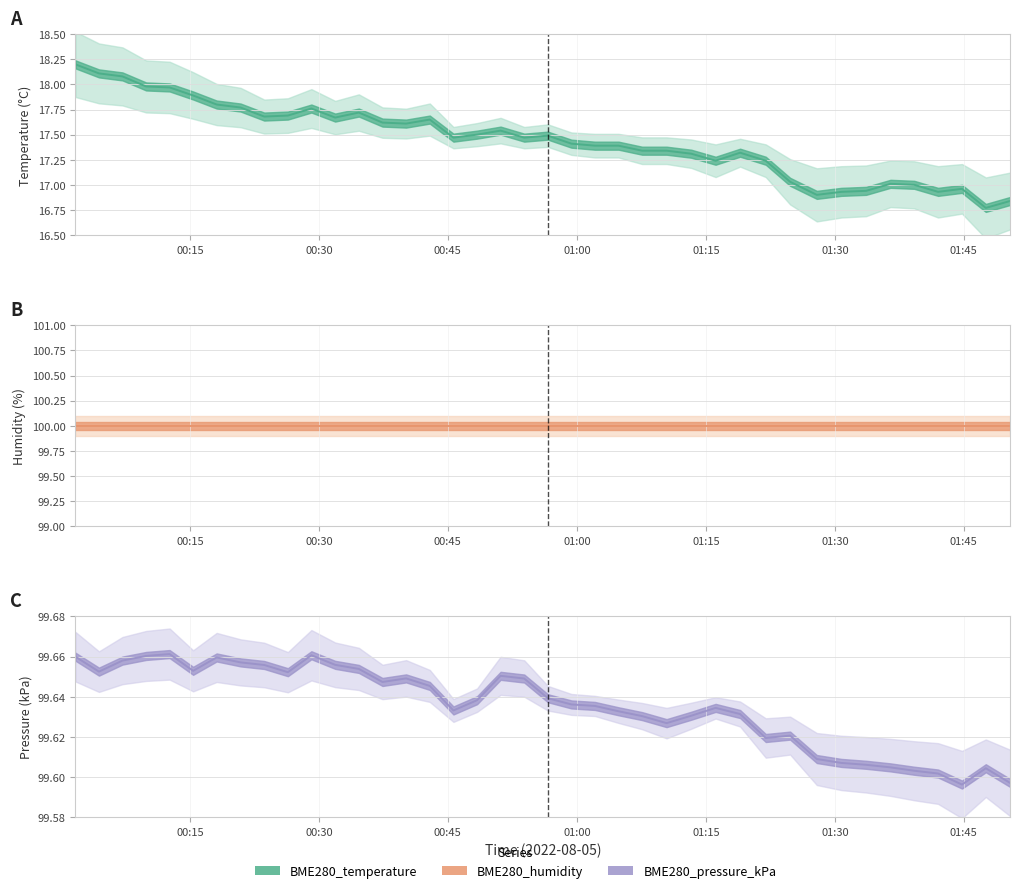

Which series has the largest range (max minus min)?

BME280_temperature line